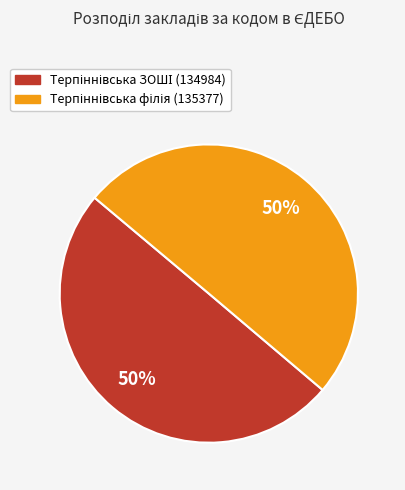

To the nearest percent, what is the average slice percentage?

50%